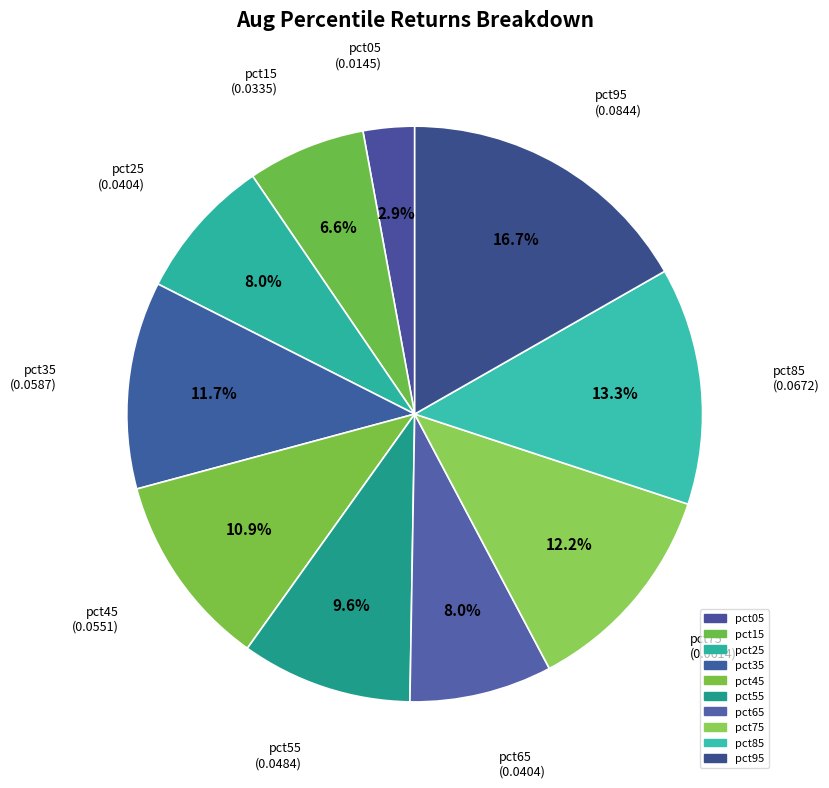

To the nearest percent, what portion does pct15 represent?

7%